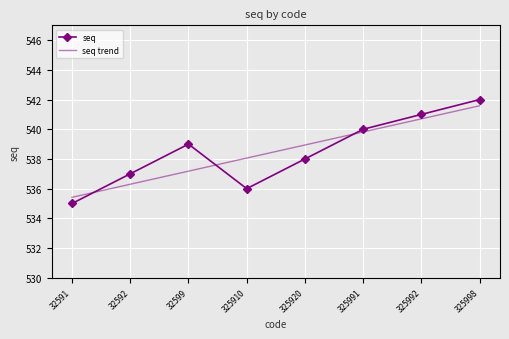

Is it true that seq trend equals 540.7 at 325992?

True